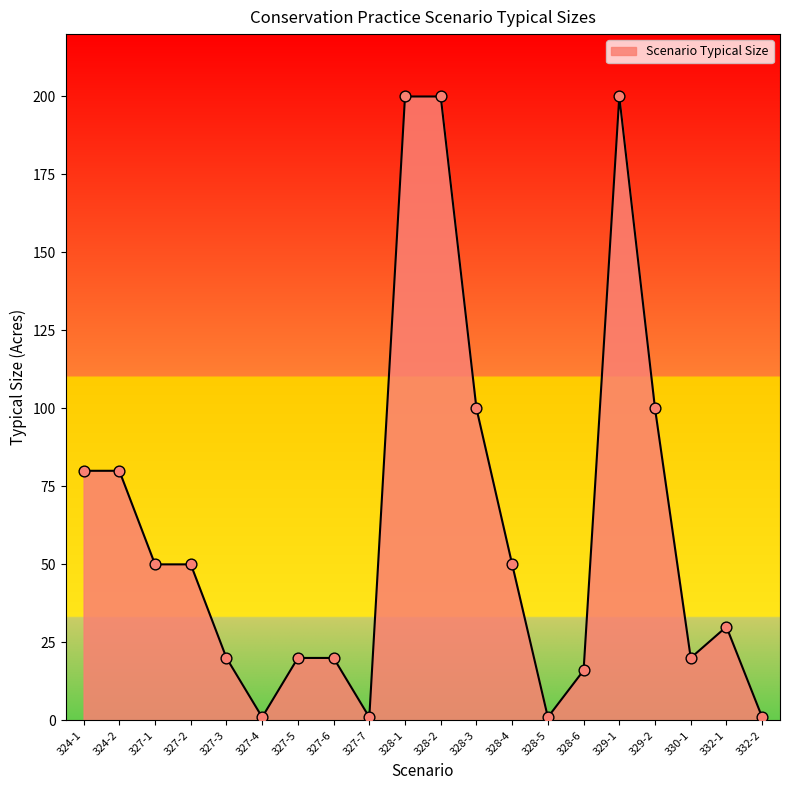

What is the change in value from 327-2 to 327-3?

-30